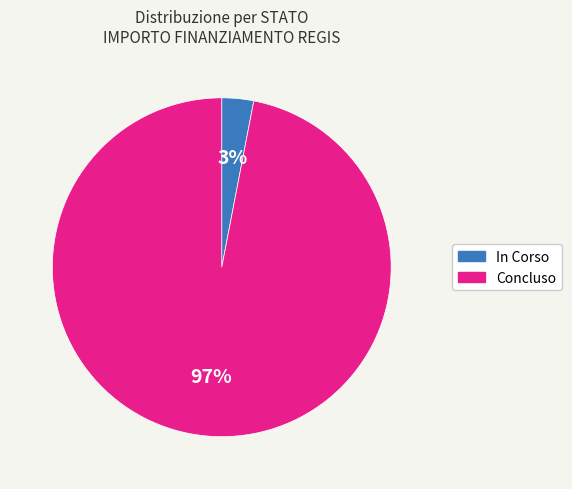

The Concluso slice represents 97% of the pie. True or false?

True